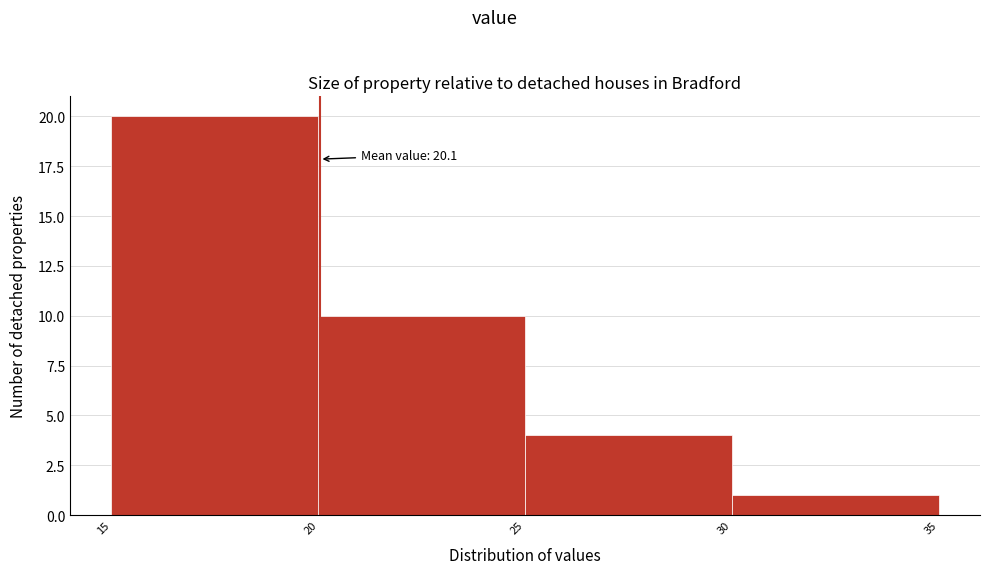

Over which range of the x-axis is the bar tallest?

15 to 20